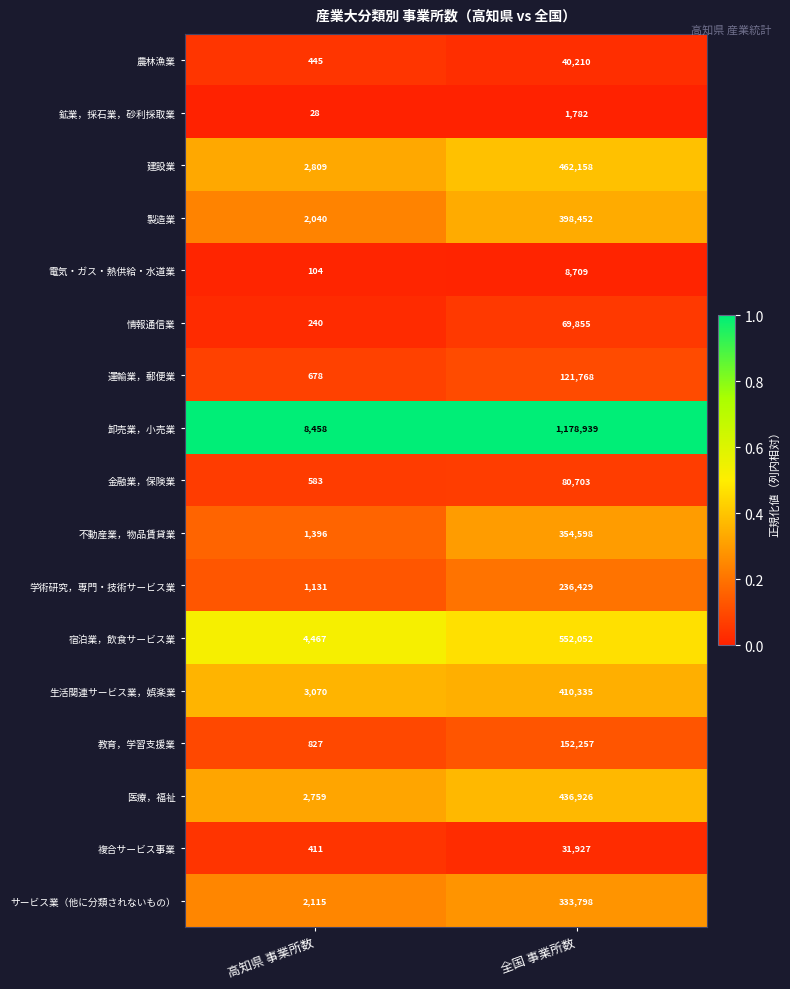

List the series in order of their peak value, highest first.

卸売業，小売業, 宿泊業，飲食サービス業, 建設業, 医療，福祉, 生活関連サービス業，娯楽業, 製造業, 不動産業，物品賃貸業, サービス業（他に分類されないもの）, 学術研究，専門・技術サービス業, 教育，学習支援業, 運輸業，郵便業, 金融業，保険業, 情報通信業, 農林漁業, 複合サービス事業, 電気・ガス・熱供給・水道業, 鉱業，採石業，砂利採取業